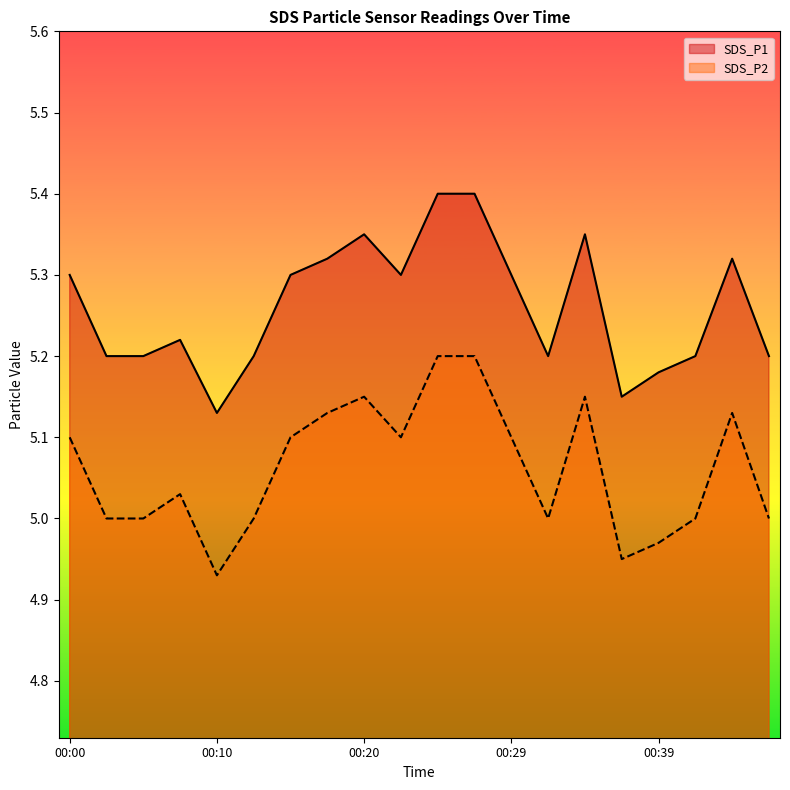

What is the maximum value shown in the chart?

5.4